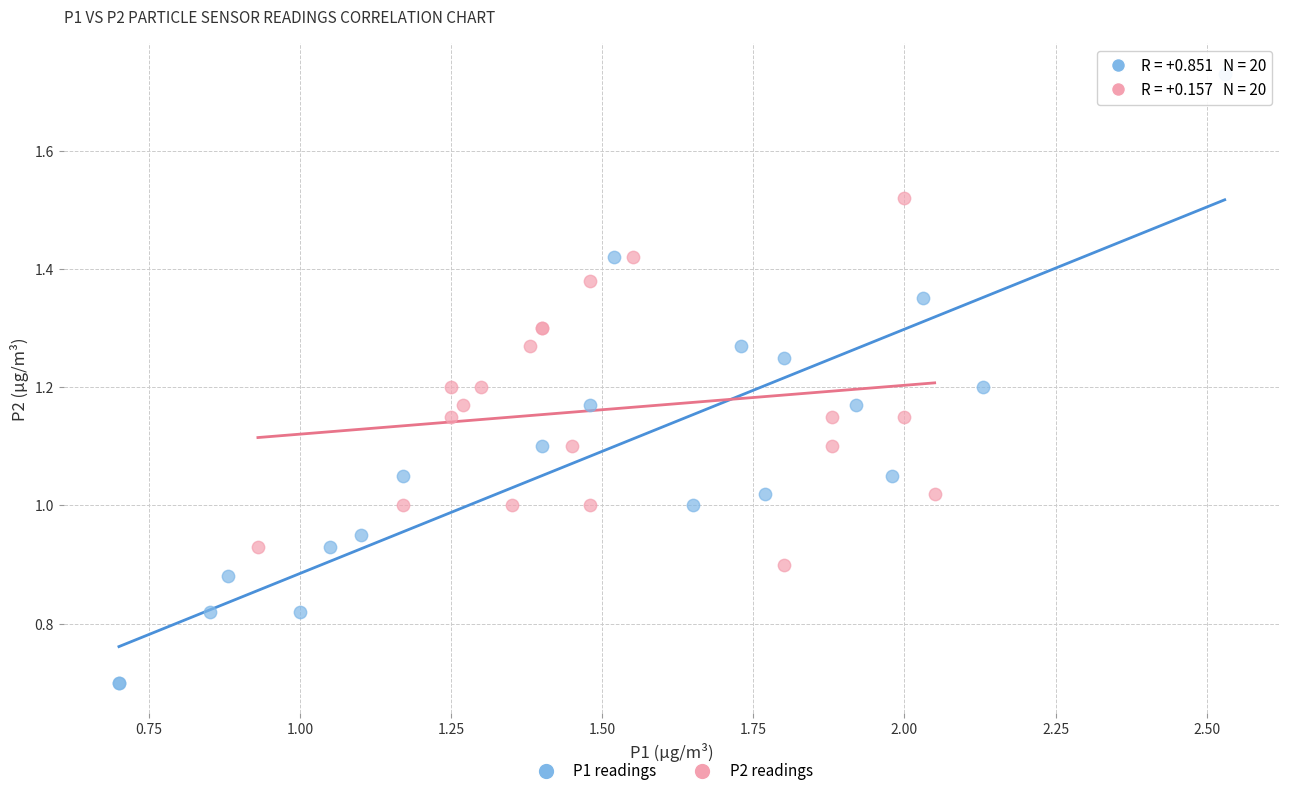

Which series contains the lowest Y value?

P1 readings